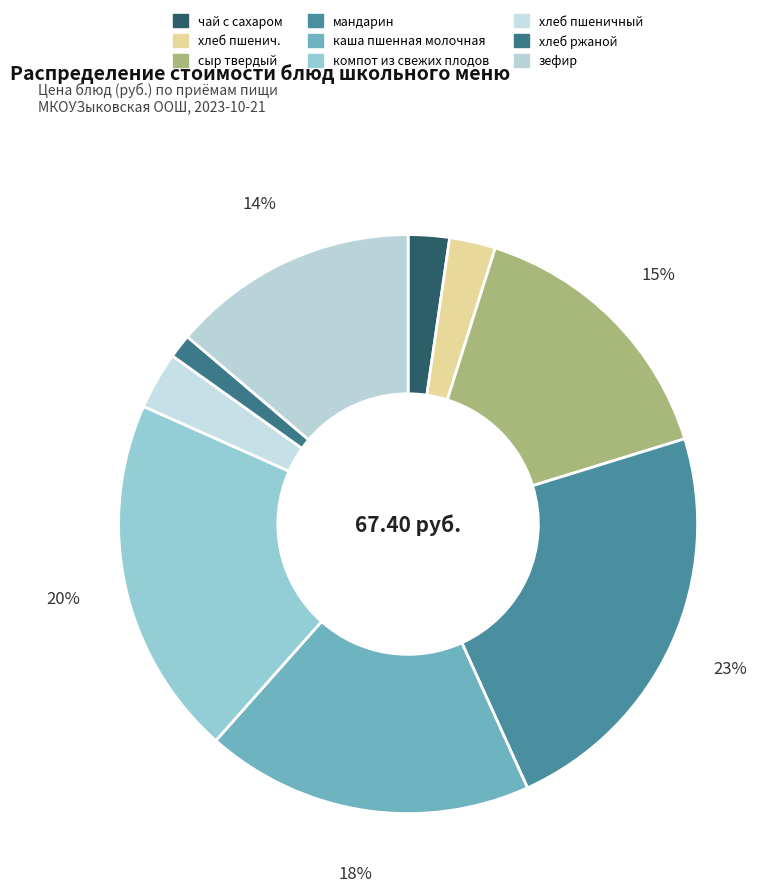

Which category has the biggest portion of the pie?

мандарин